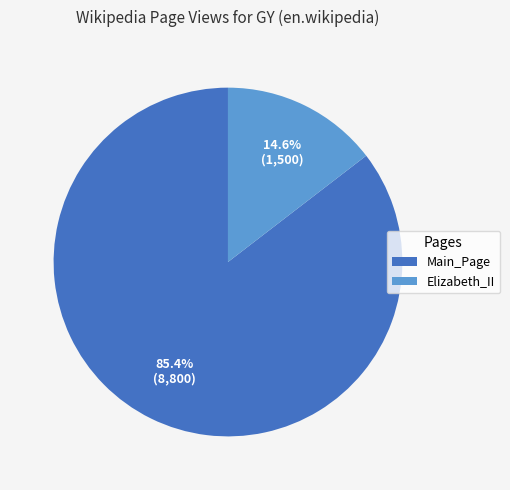

Combined, do Main_Page and Elizabeth_II account for over 50%?

Yes